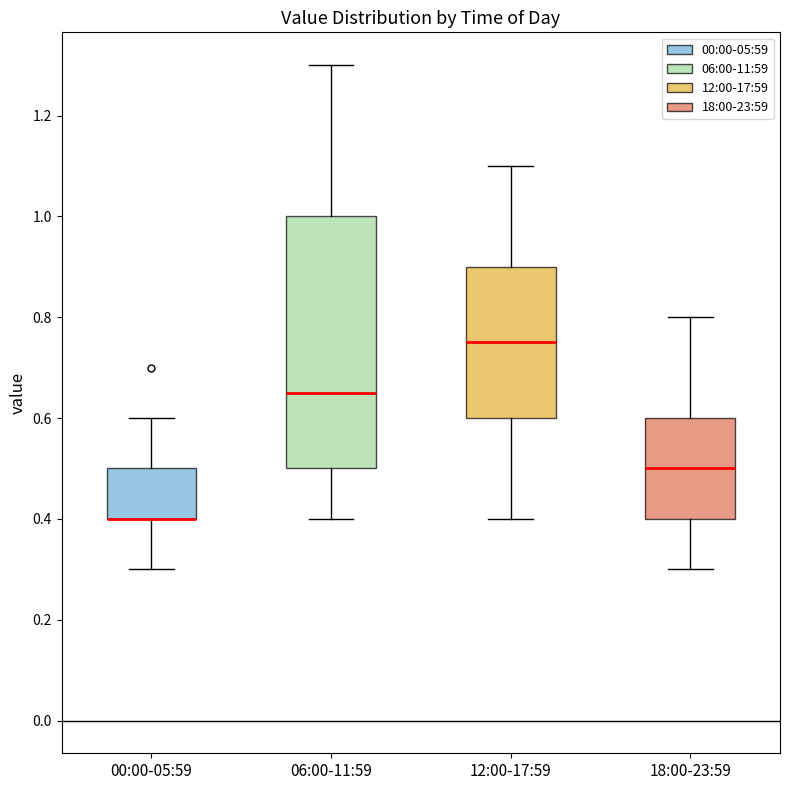

Where is the lower edge of the box for 12:00-17:59 on the y-axis? The values are not printed on the chart, so give them approximately, as read against the axis.

0.60